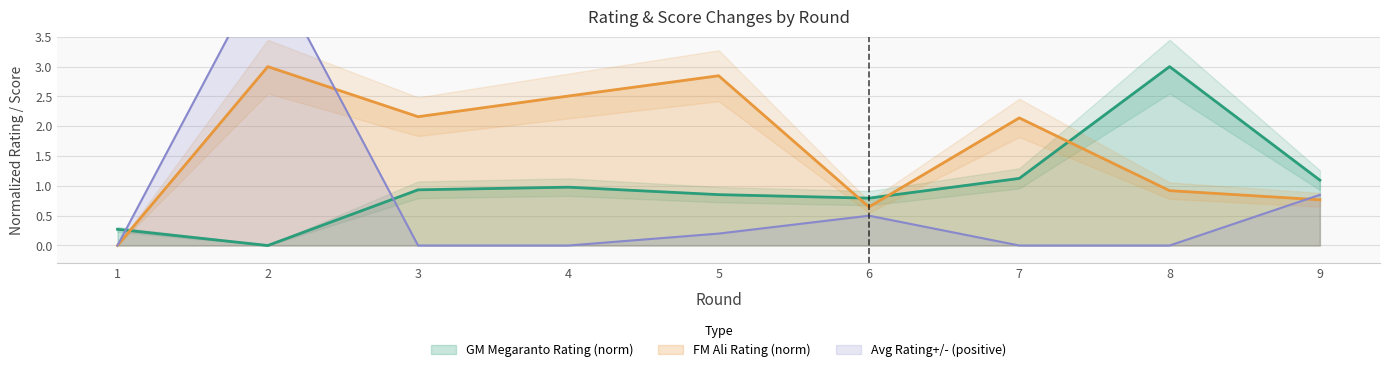

Does the chart have visible grid lines?

Yes